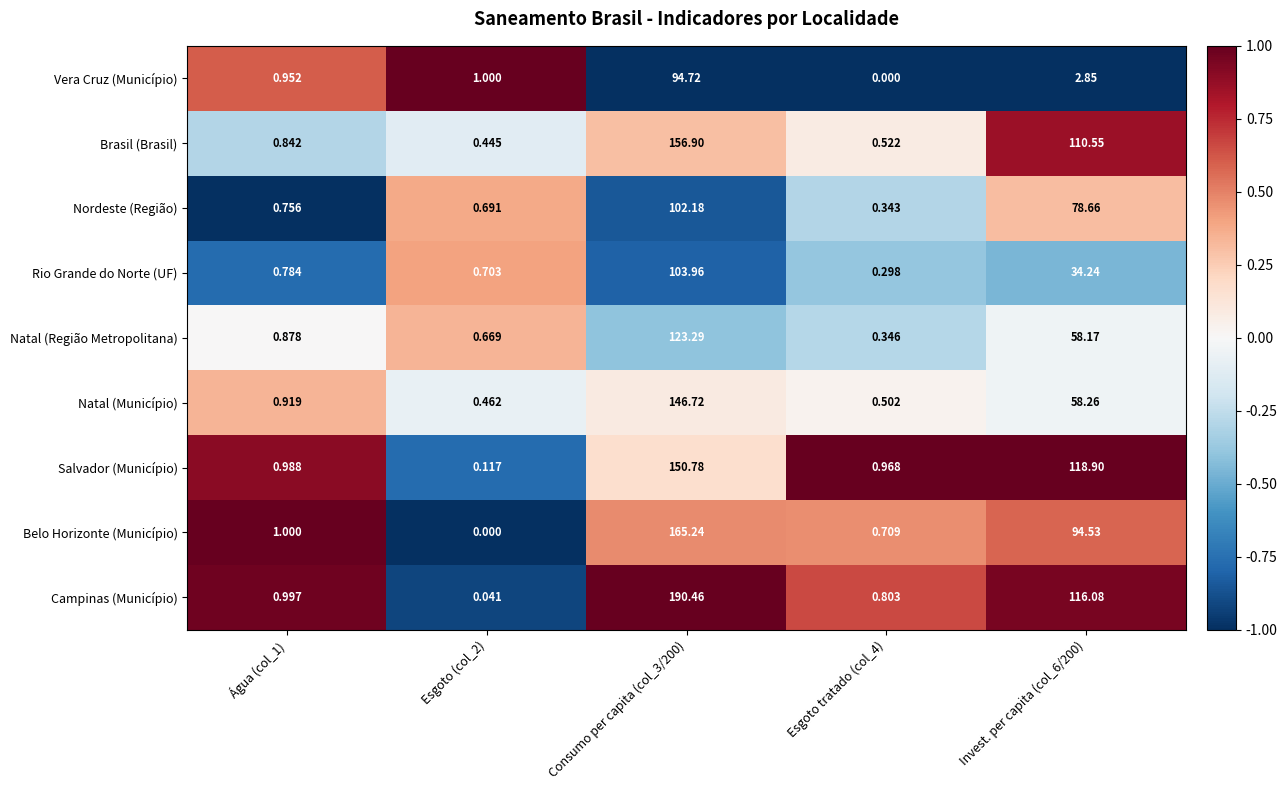

Which series has the largest range (max minus min)?

Campinas (Município)